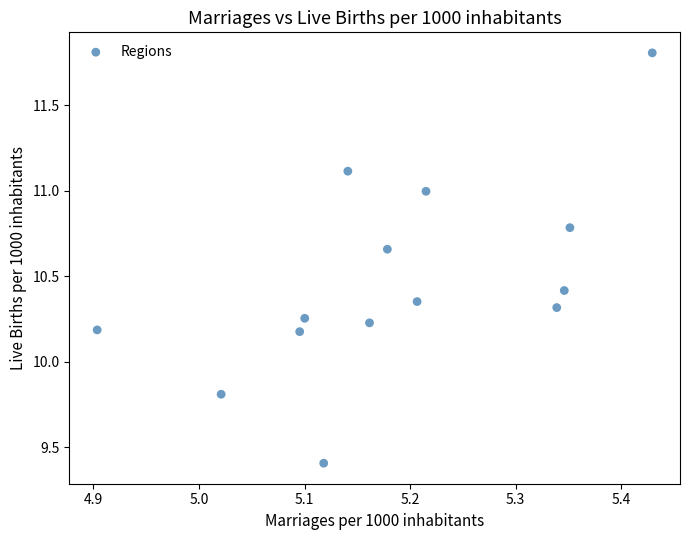

What is the range of Y values (max minus min)?

2.4